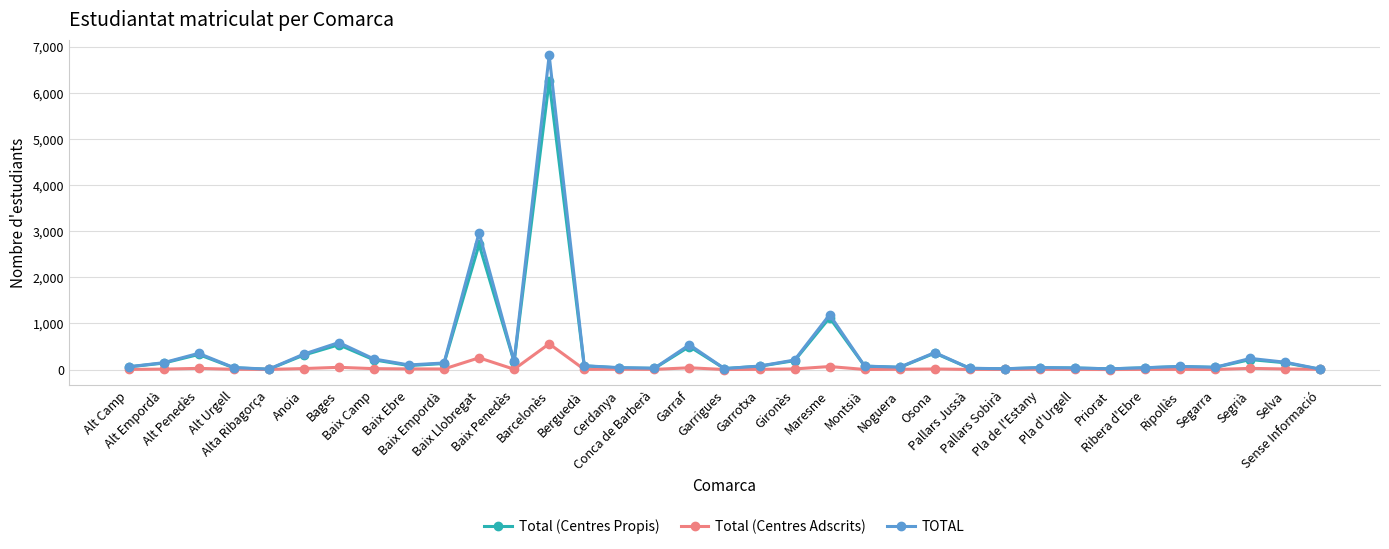

What is the sum of all TOTAL values?

15321